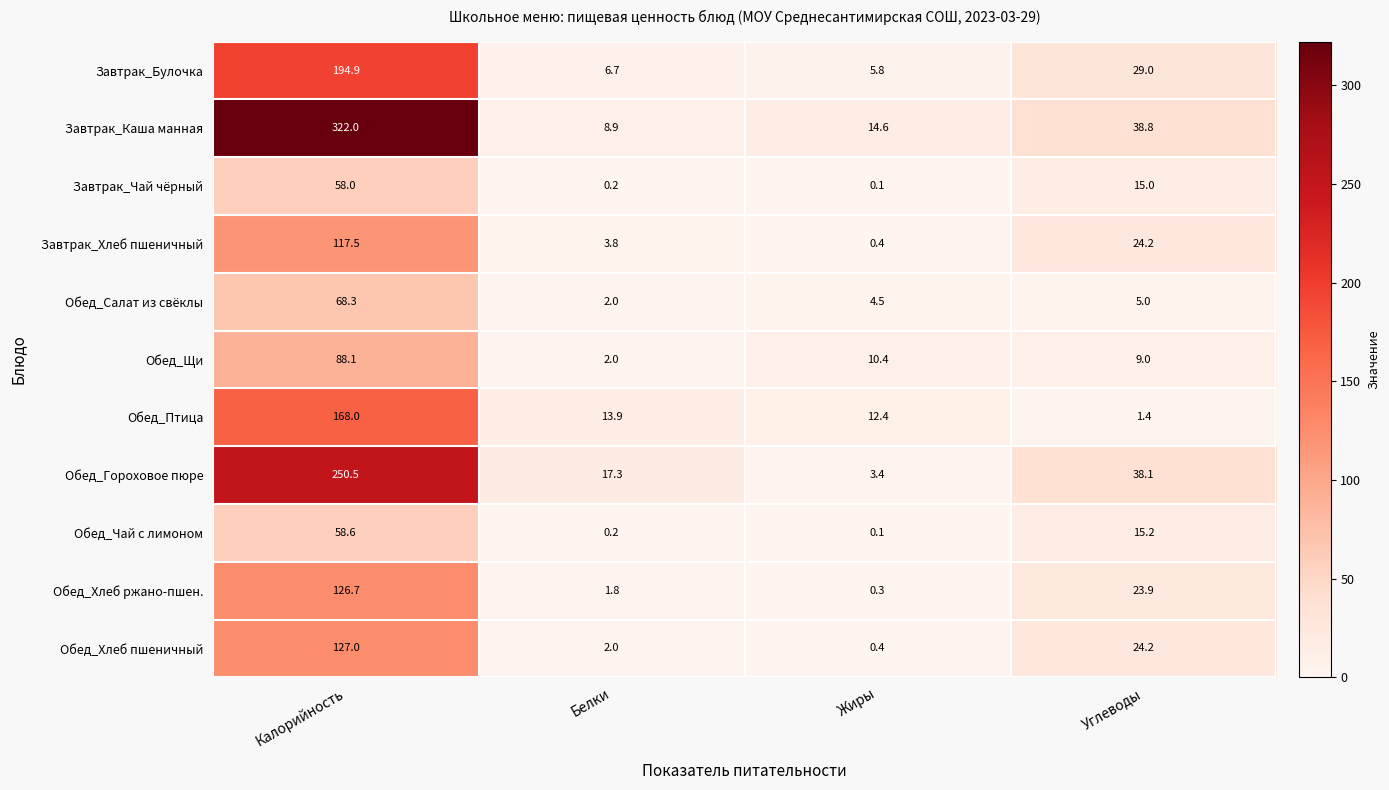

At which category is the sum across all series the highest?

Калорийность